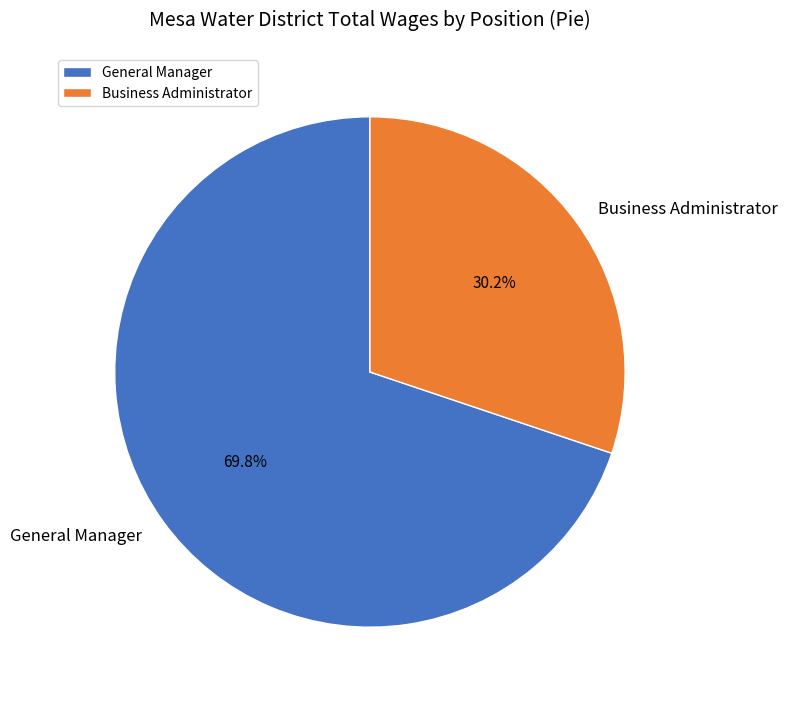

True or false: General Manager accounts for 70% of the total.

True